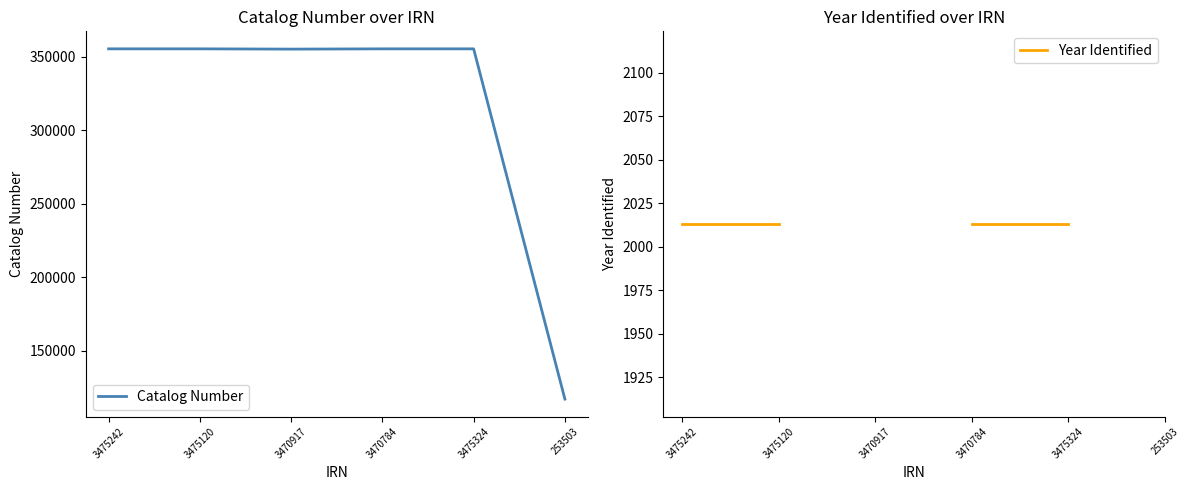

Which series changed the most between 3475242 and 3470784?

Catalog Number